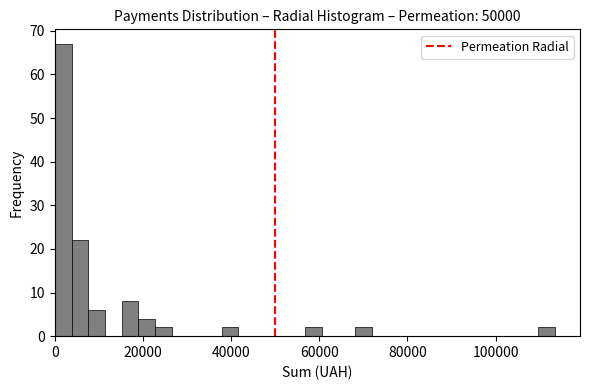

Read against the x-axis, roughly where is the centre of the tallest bar?

2000